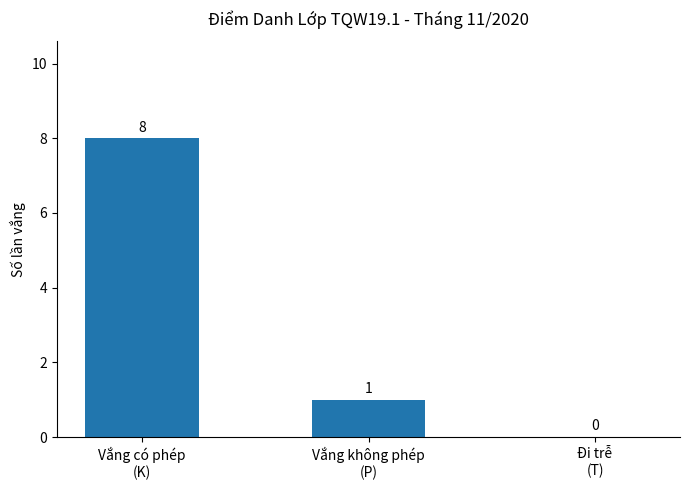

Reading right to left, extract all data points from this chart.

Đi trễ
(T)=0	Vắng không phép
(P)=1	Vắng có phép
(K)=8